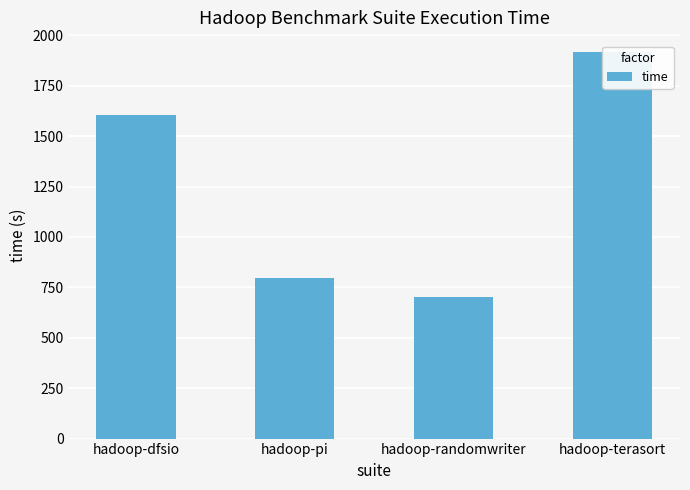

Reading left to right, list all the values displayed in this chart.

1603.6	798.8	701.0	1919.1